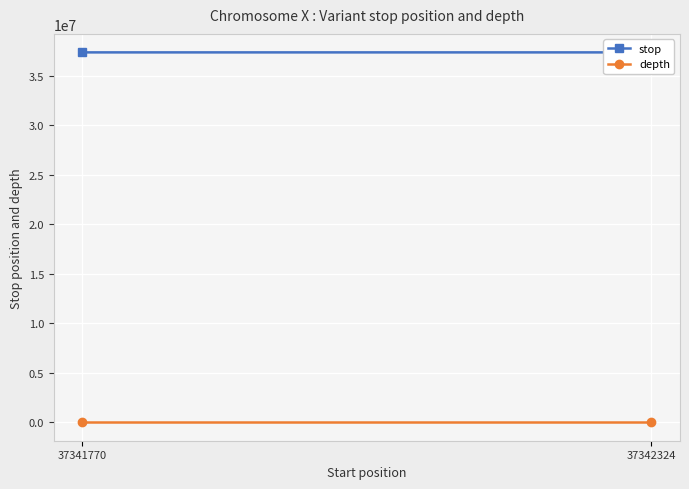

Is it true that depth equals 2 at 37342324?

False